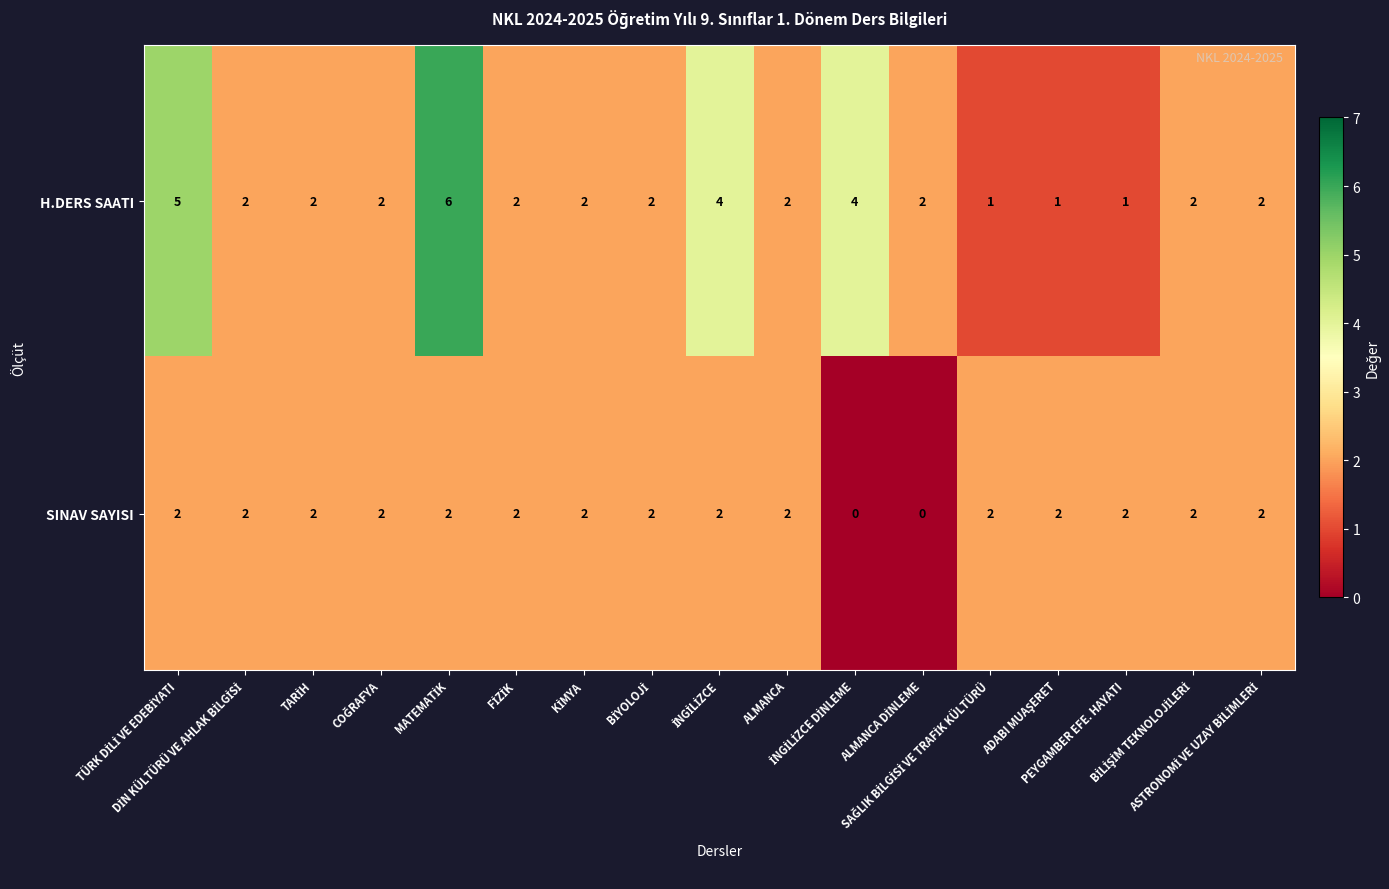

Which series has the largest range (max minus min)?

H.DERS SAATI